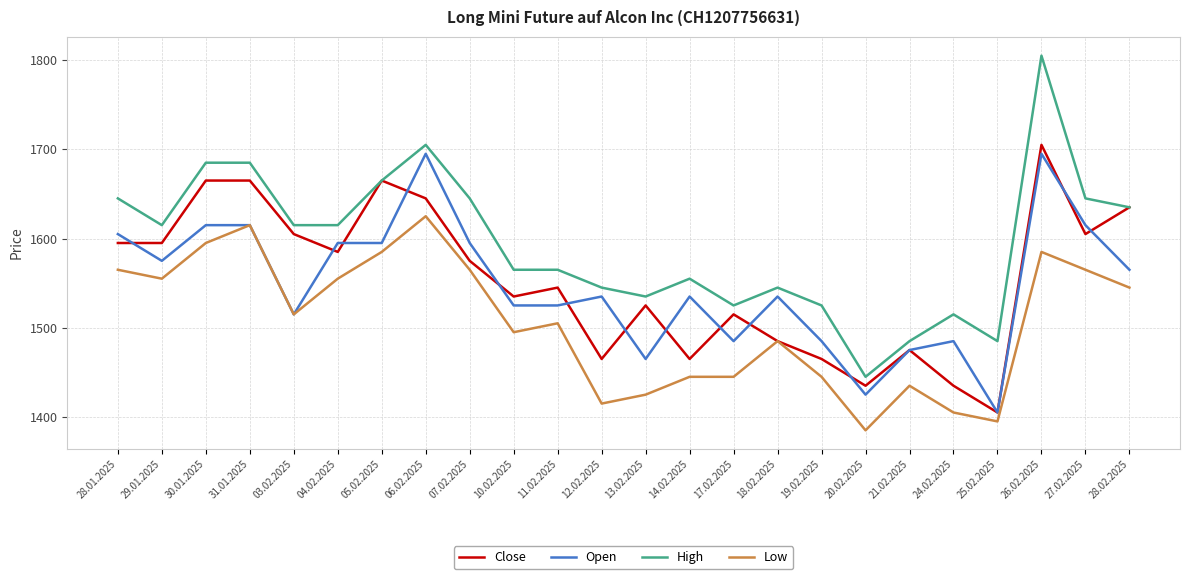

Which series has the largest range (max minus min)?

High